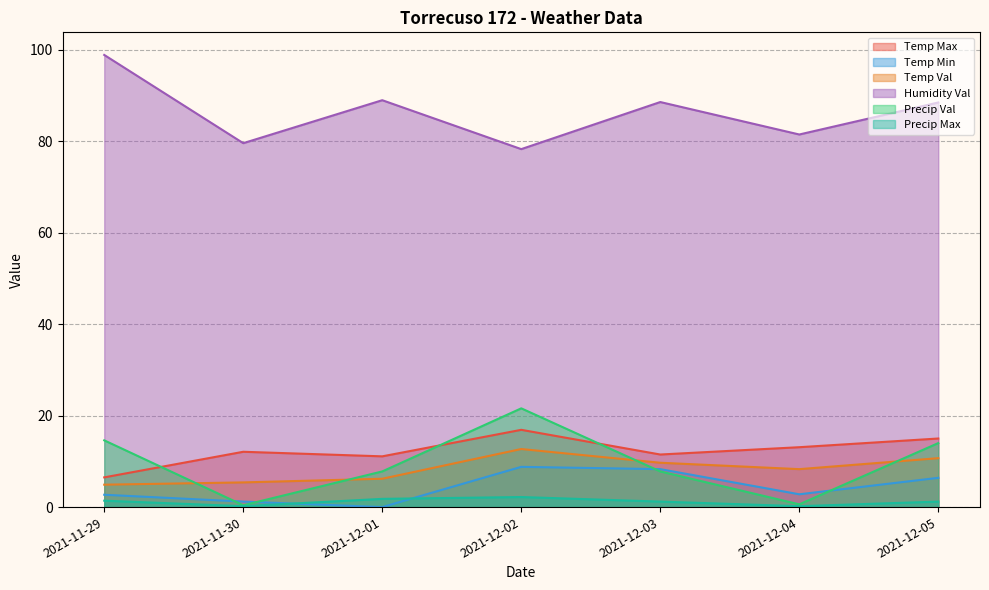

Which label corresponds to the smallest value in the chart?

2021-12-01